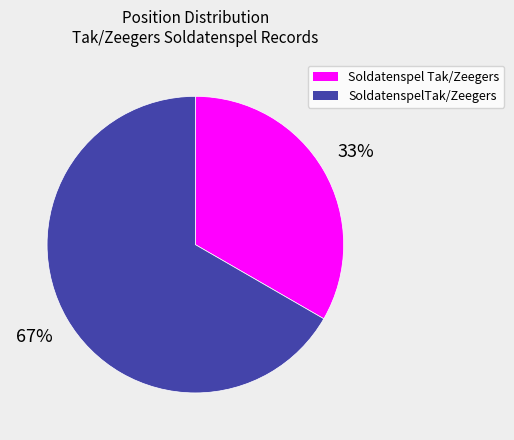

Is the sum of Soldatenspel Tak/Zeegers and SoldatenspelTak/Zeegers greater than half?

Yes